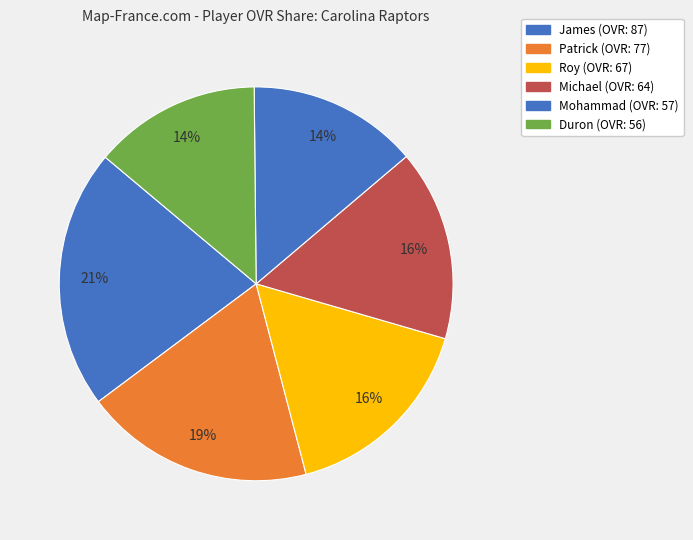

True or false: Michael accounts for 7% of the total.

False